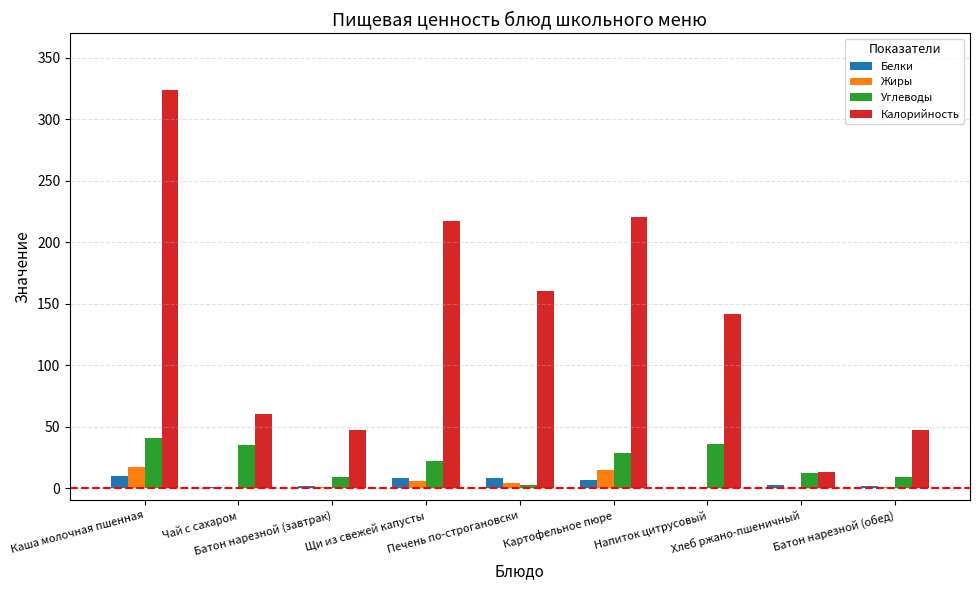

What are all the series names shown in the legend?

Белки, Жиры, Углеводы, Калорийность